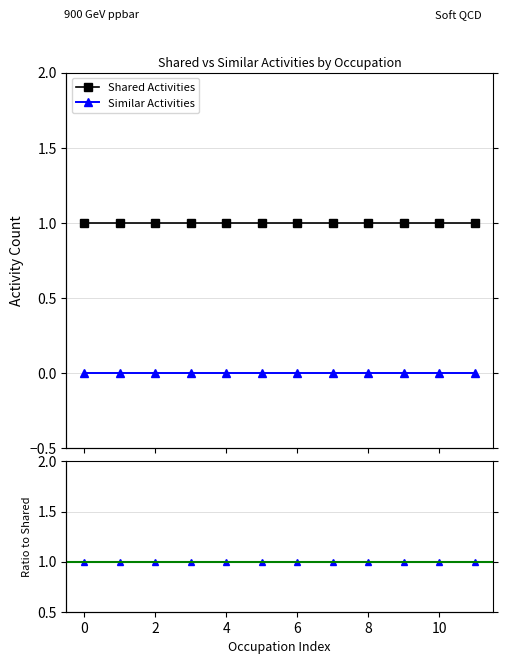

What is the label of the 11th point from the left?

10